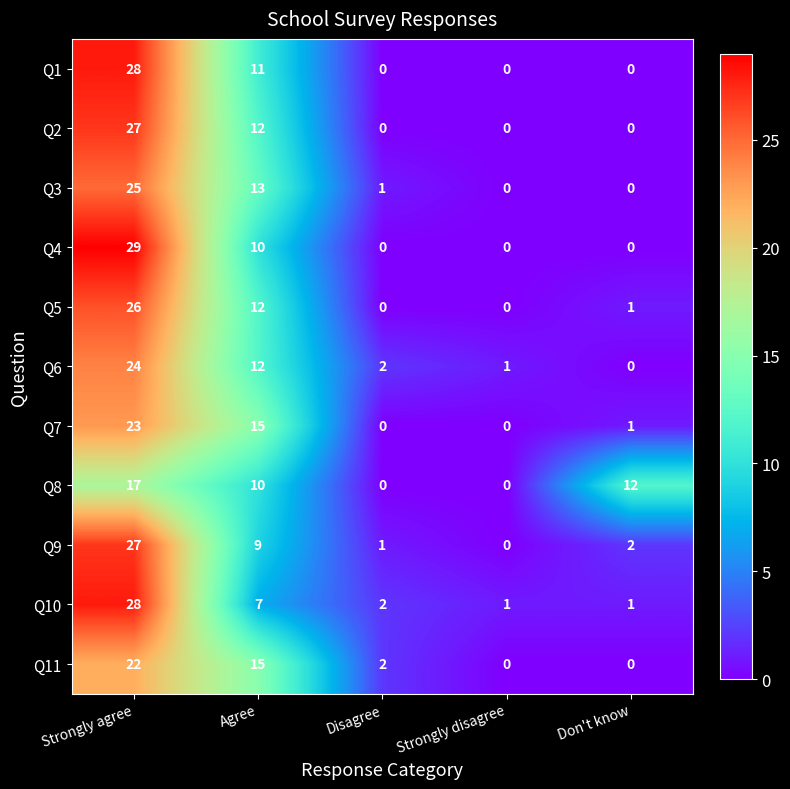

Where does the Q5 series first go above 1?

Strongly agree